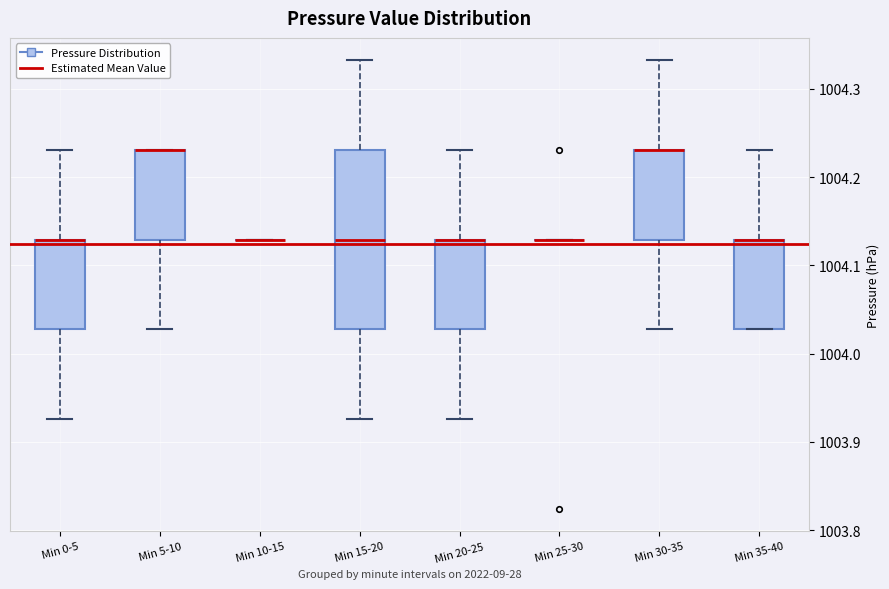

Reading left to right, read every box against the y-axis: the position of its median line, the range the box covers, and the ends of its whiskers. The values are not printed on the chart, so give them approximately, as read against the axis.

Min 0-5: median 1004.13 (drawn on the box's upper edge), box 1004.03 to 1004.13, whiskers 1003.93 to 1004.23
Min 5-10: median 1004.23 (drawn on the box's upper edge), box 1004.13 to 1004.23, whiskers 1004.03 to 1004.23
Min 10-15: box collapsed to a line at 1004.13, whiskers 1004.13 to 1004.13
Min 15-20: median 1004.13, box 1004.03 to 1004.23, whiskers 1003.93 to 1004.33
Min 20-25: median 1004.13 (drawn on the box's upper edge), box 1004.03 to 1004.13, whiskers 1003.93 to 1004.23
Min 25-30: box collapsed to a line at 1004.13, whiskers 1004.13 to 1004.13
Min 30-35: median 1004.23 (drawn on the box's upper edge), box 1004.13 to 1004.23, whiskers 1004.03 to 1004.33
Min 35-40: median 1004.13 (drawn on the box's upper edge), box 1004.03 to 1004.13, whiskers 1004.03 to 1004.23